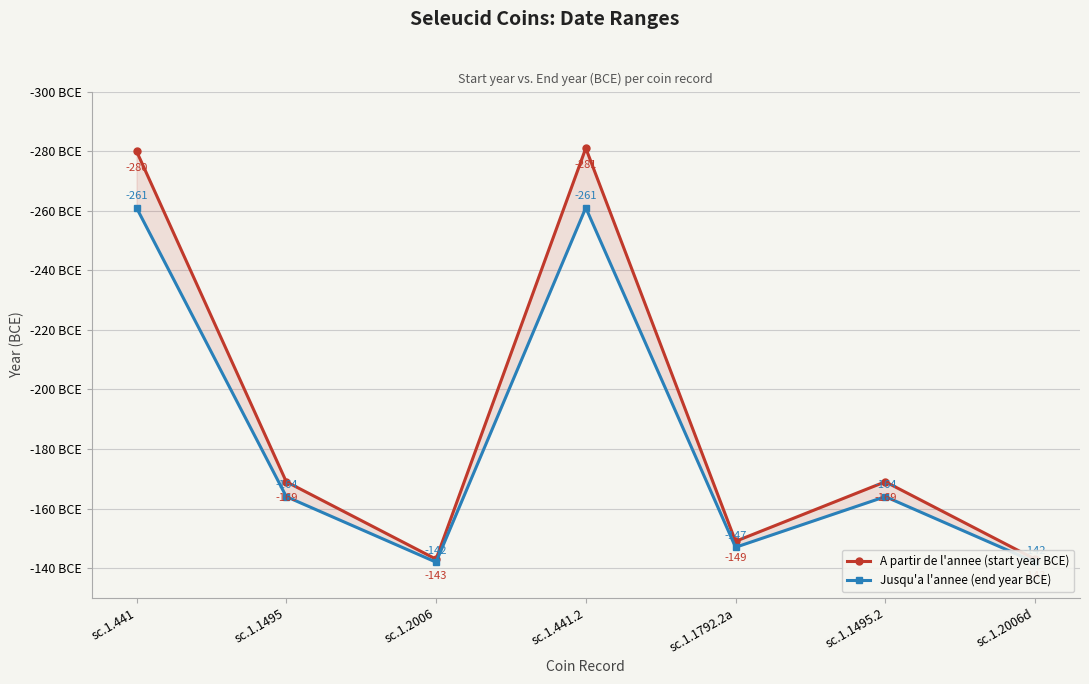

What is the difference between the second highest and second lowest values in the A partir de l'annee (start year BCE) series?

137